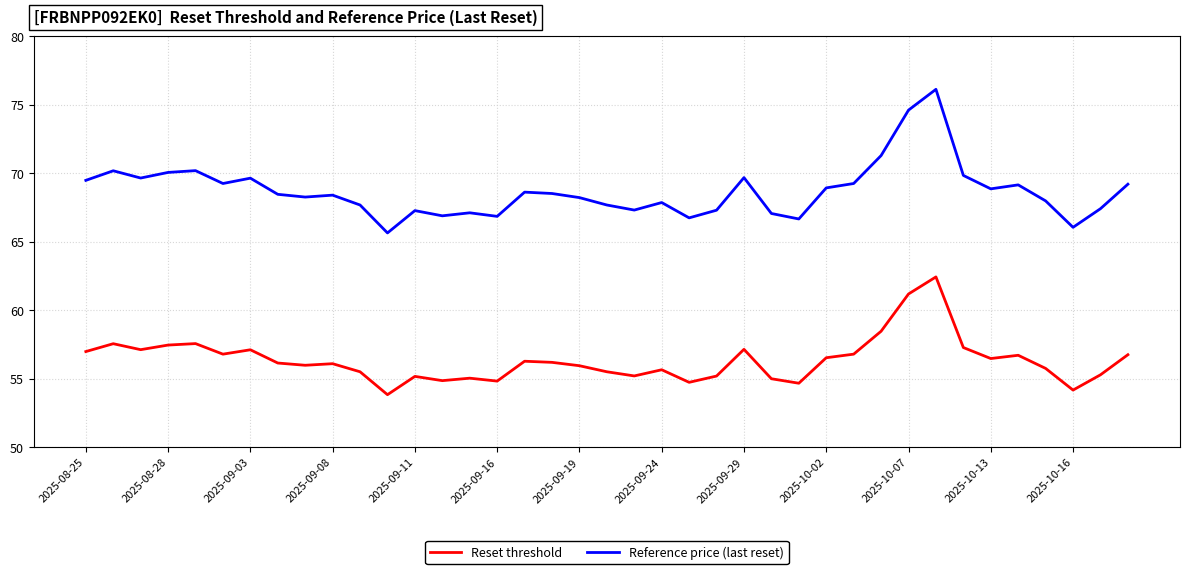

Rank the series by their maximum value, from highest to lowest.

Reference price (last reset), Reset threshold